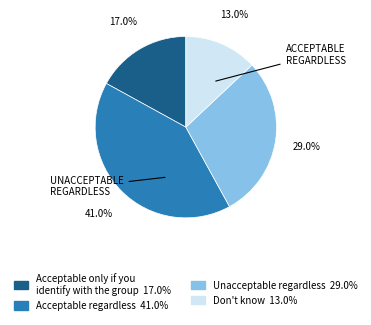

Rank the categories by value from lowest to highest.

Don't know, Acceptable only if you identify with the group, Unacceptable regardless, Acceptable regardless